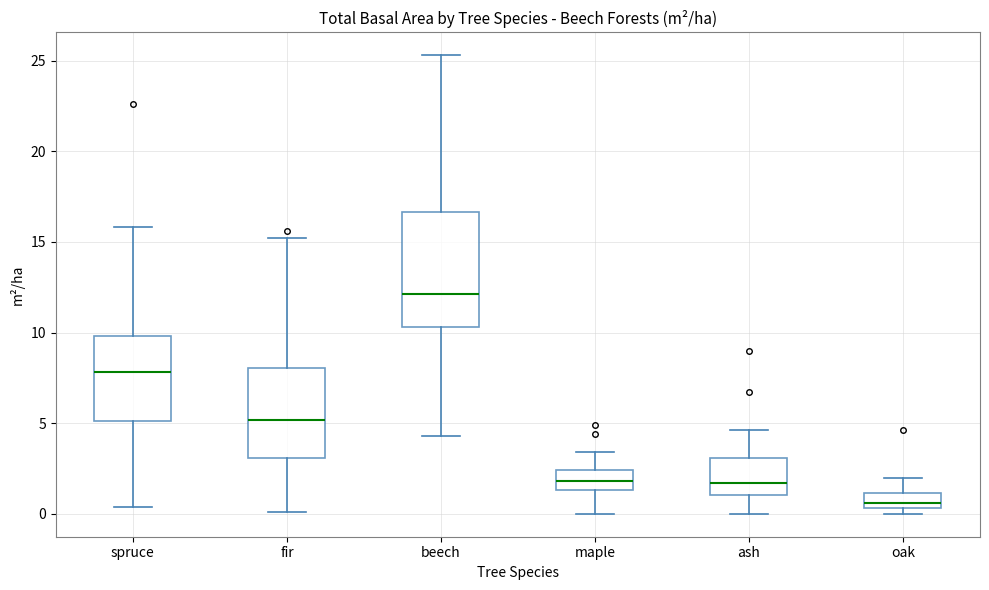

Reading left to right, read every box against the y-axis: the position of its median line, the range the box covers, and the ends of its whiskers. The values are not printed on the chart, so give them approximately, as read against the axis.

spruce: median 8.0, box 5.0 to 10.0, whiskers 0.5 to 16.0
fir: median 5.0, box 3.0 to 8.0, whiskers 0.0 to 15.0
beech: median 12.0, box 10.5 to 16.5, whiskers 4.5 to 25.5
maple: median 2.0, box 1.5 to 2.5, whiskers 0.0 to 3.5
ash: median 1.5, box 1.0 to 3.0, whiskers 0.0 to 4.5
oak: median 0.5 (inside the box), box 0.5 to 1.0, whiskers 0.0 to 2.0